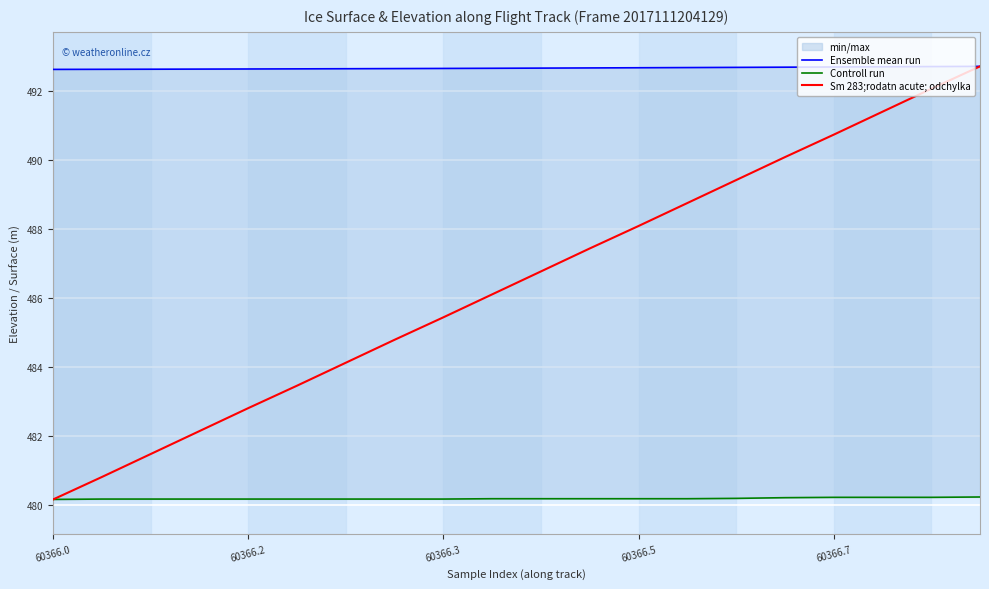

True or false: Sm 283;rodatn acute; odchylka has a value of 676.4 at 6.

False